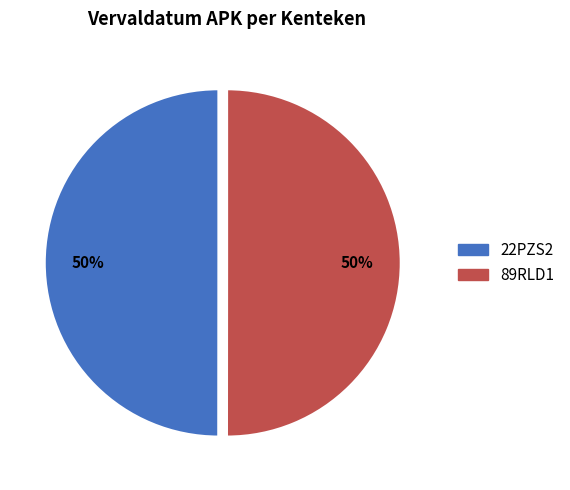

How many slices are in this pie chart?

2